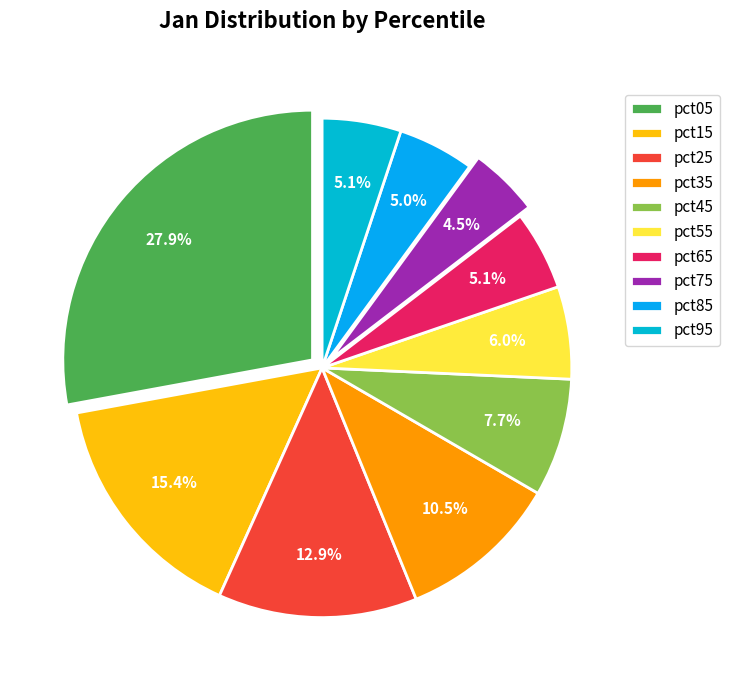

Rank the categories by value from lowest to highest.

pct75, pct85, pct95, pct65, pct55, pct45, pct35, pct25, pct15, pct05